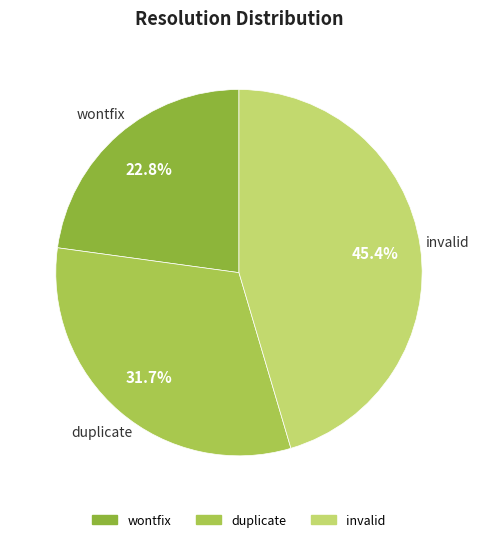

How many segments does this pie chart have?

3